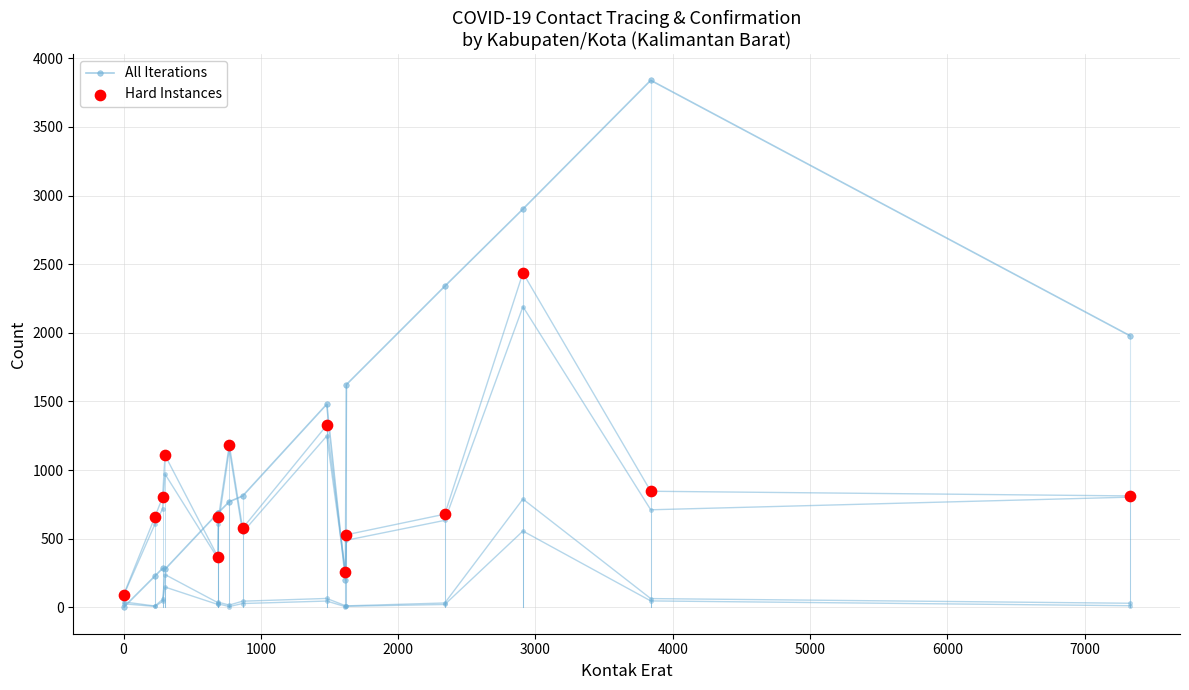

Which series has the largest Y range (max minus min)?

All Iterations